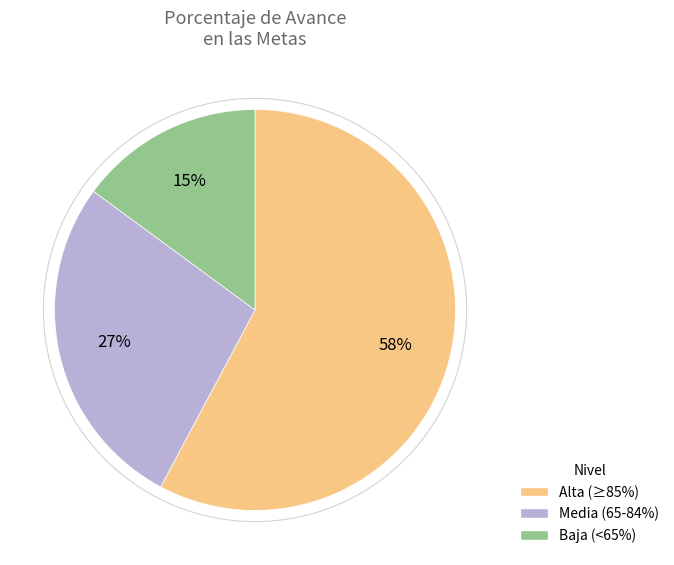

Is there any slice that represents more than half of the pie?

Yes